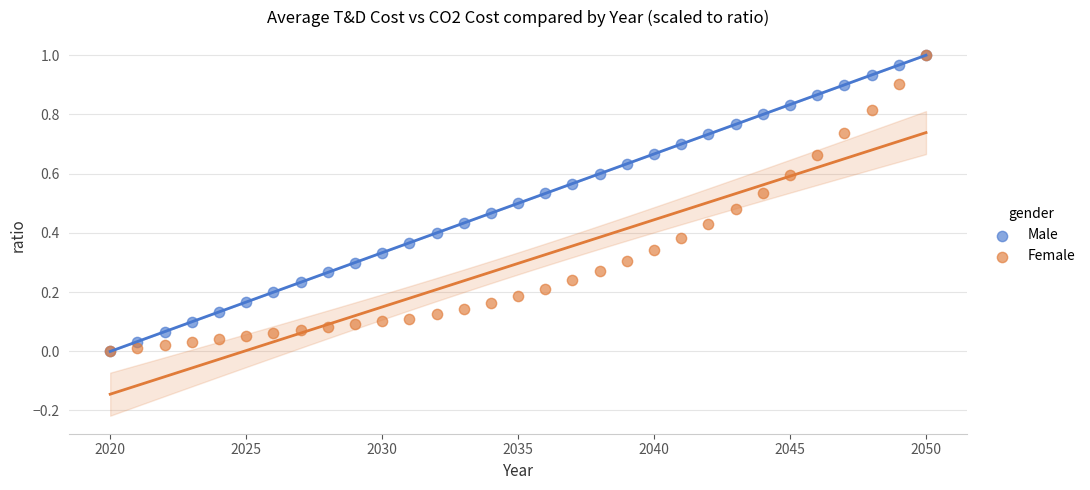

What are all the series names shown in the legend?

Male, Female